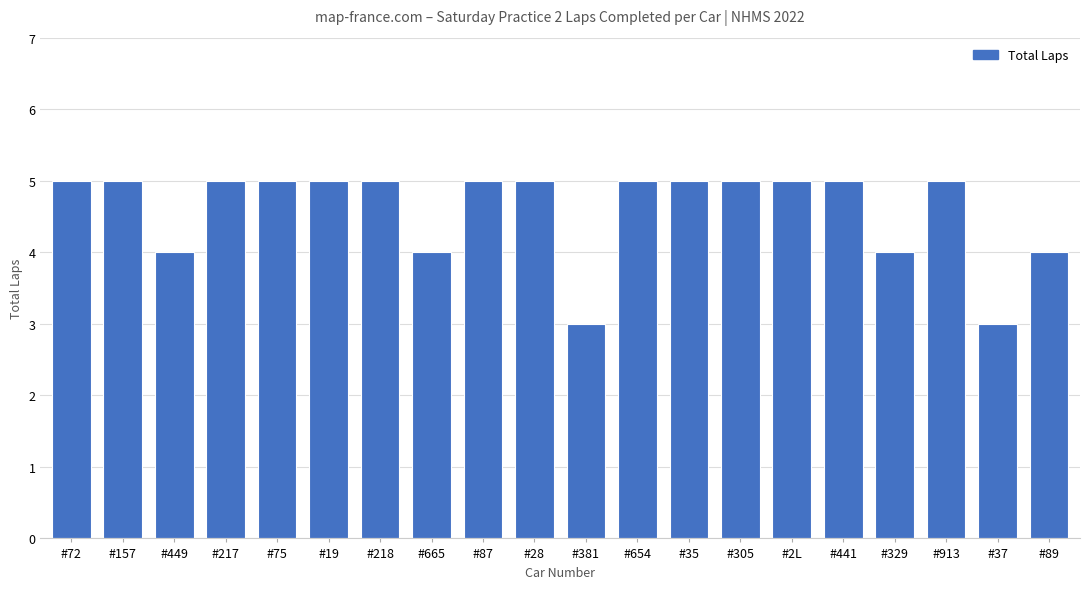

Between #72 and #449, which is larger?

#72